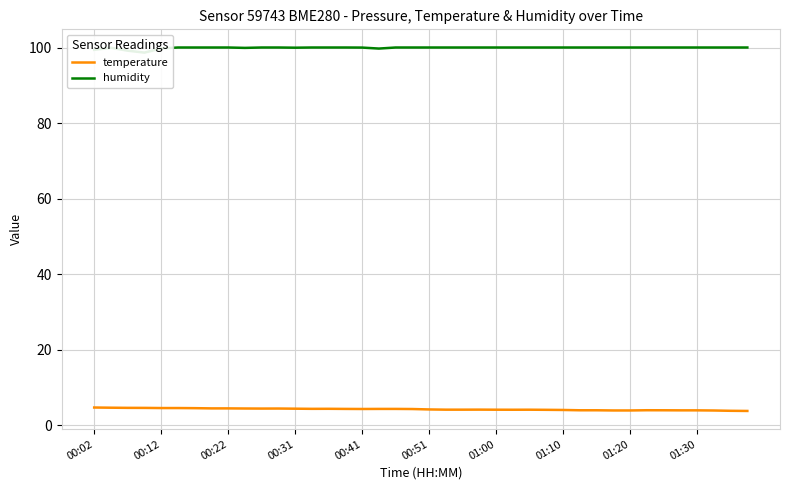

At which category does temperature reach its first local peak?

11